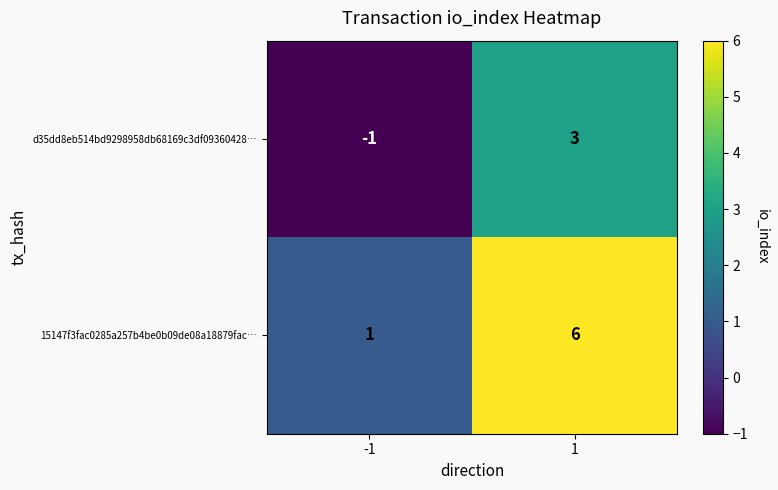

Reading left to right, list all the values displayed in this chart.

d35dd8eb514bd9298958db68169c3df09360428…: -1	3
15147f3fac0285a257b4be0b09de08a18879fac…: 1	6